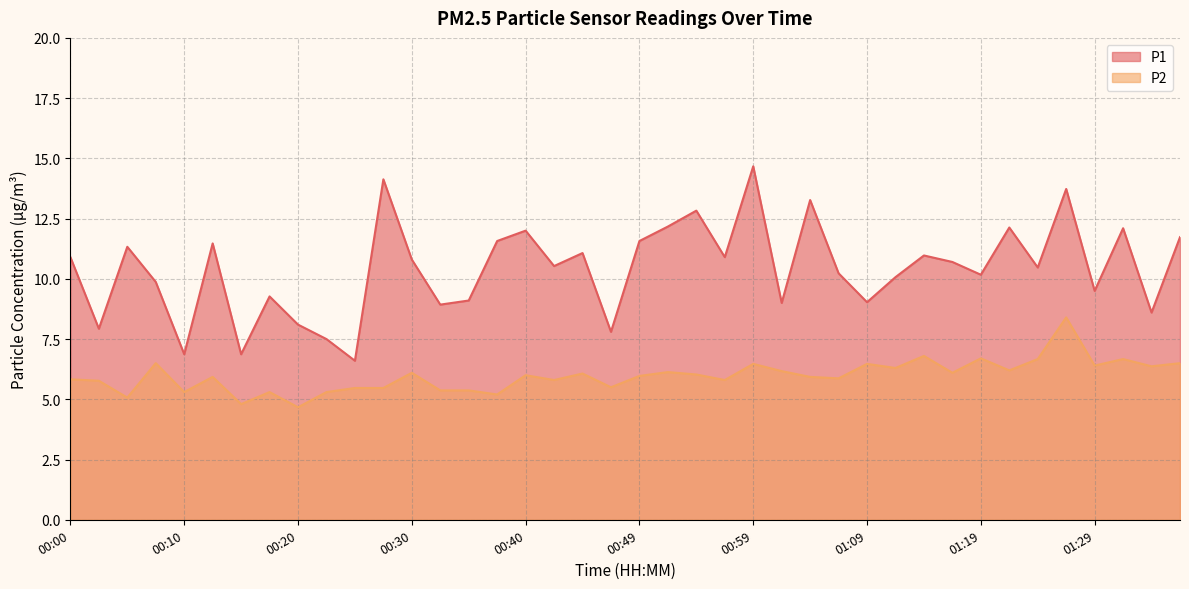

Which category has the highest value in the P2 series?

01:26